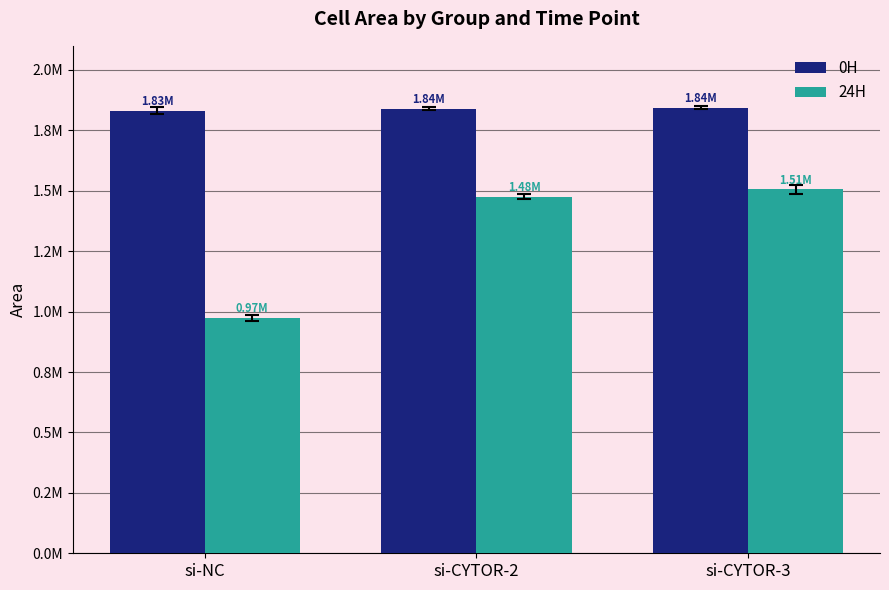

What is the difference between the highest and lowest values at si-NC?

859734.3